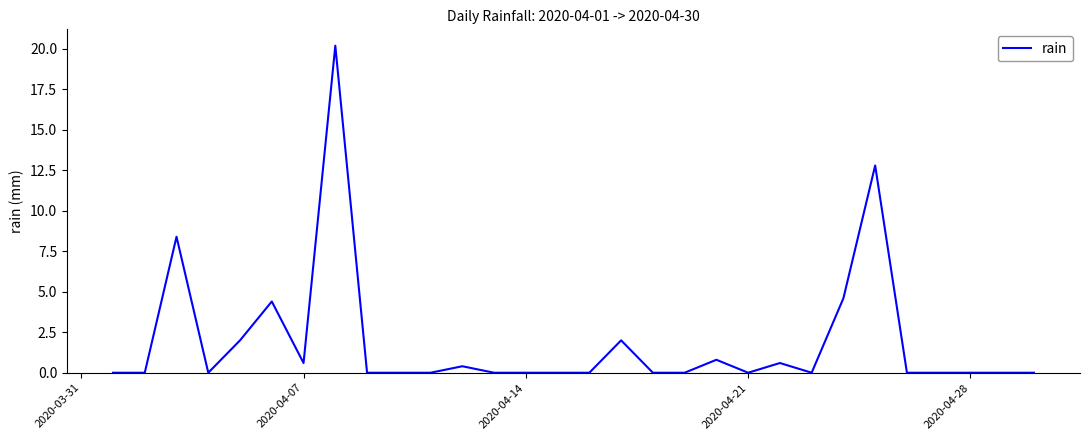

What is the greatest value displayed?

20.2